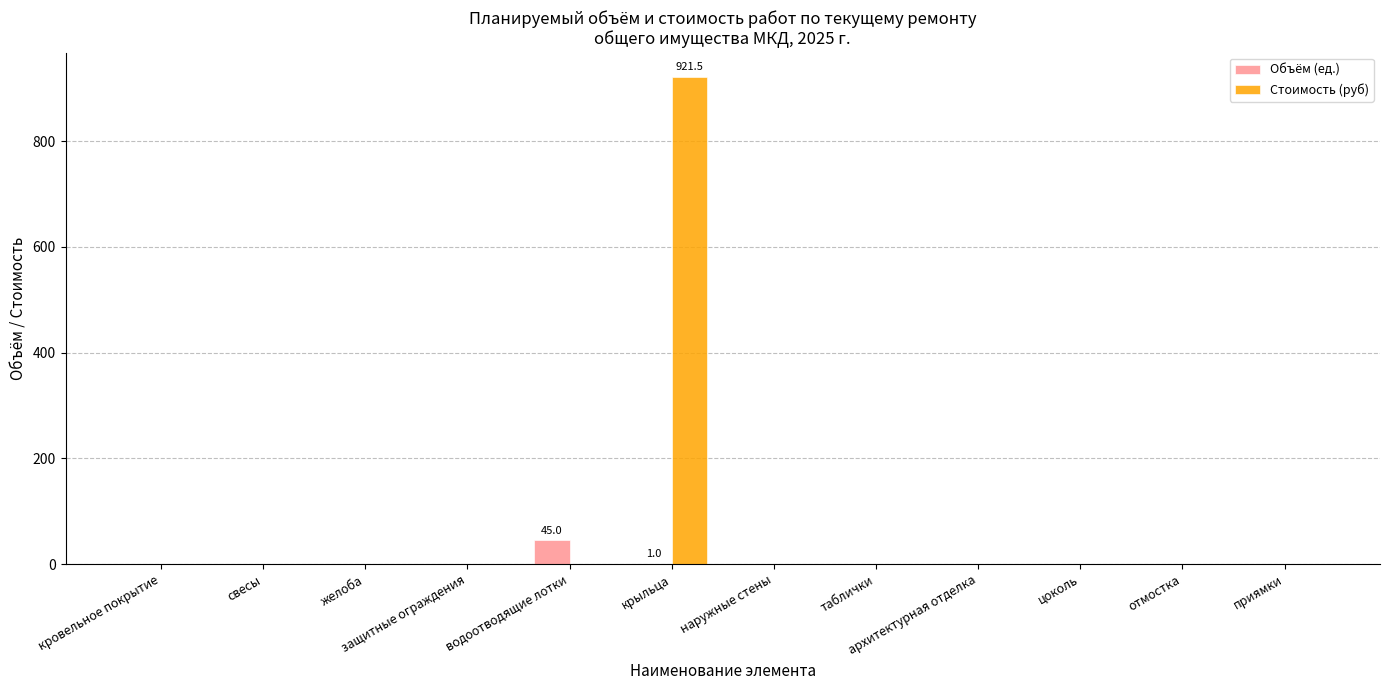

Are the bars horizontal?

No